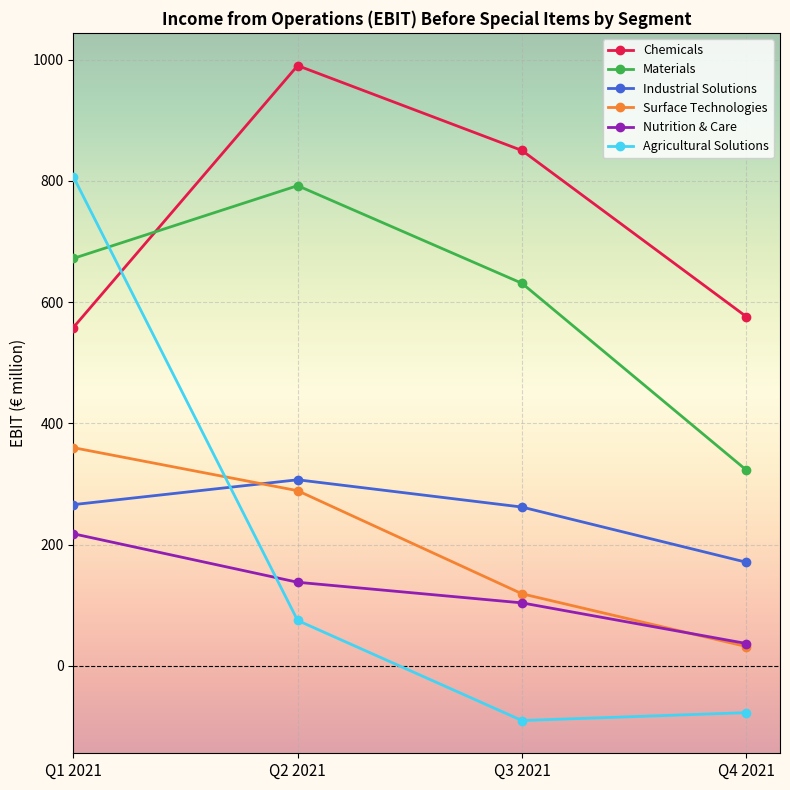

What is the sum of the Materials values at Q4 2021 and Q3 2021?

954